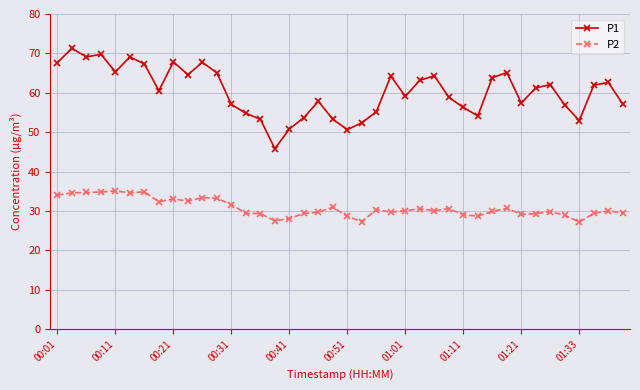

How many data points does each series have?

40